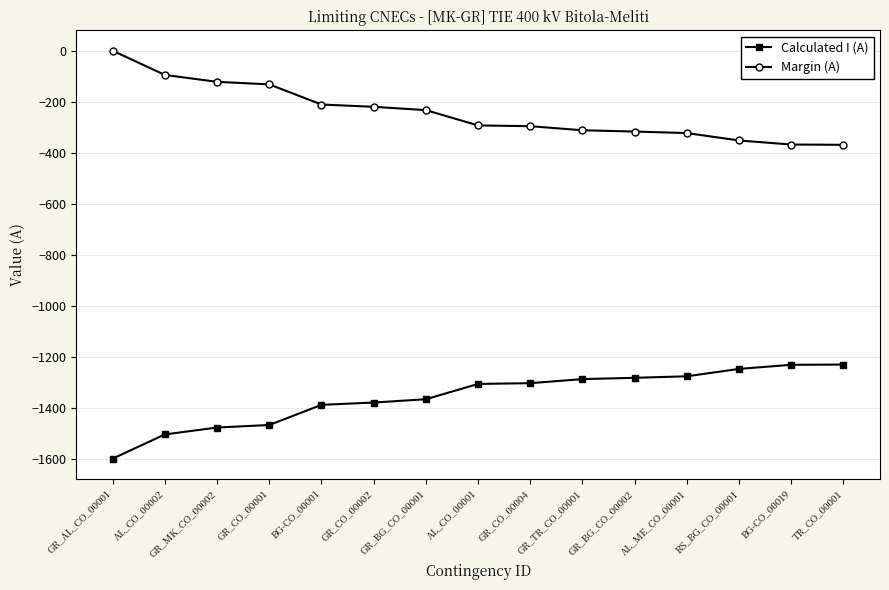

True or false: Margin (A) and Calculated I (A) cross at least once.

False